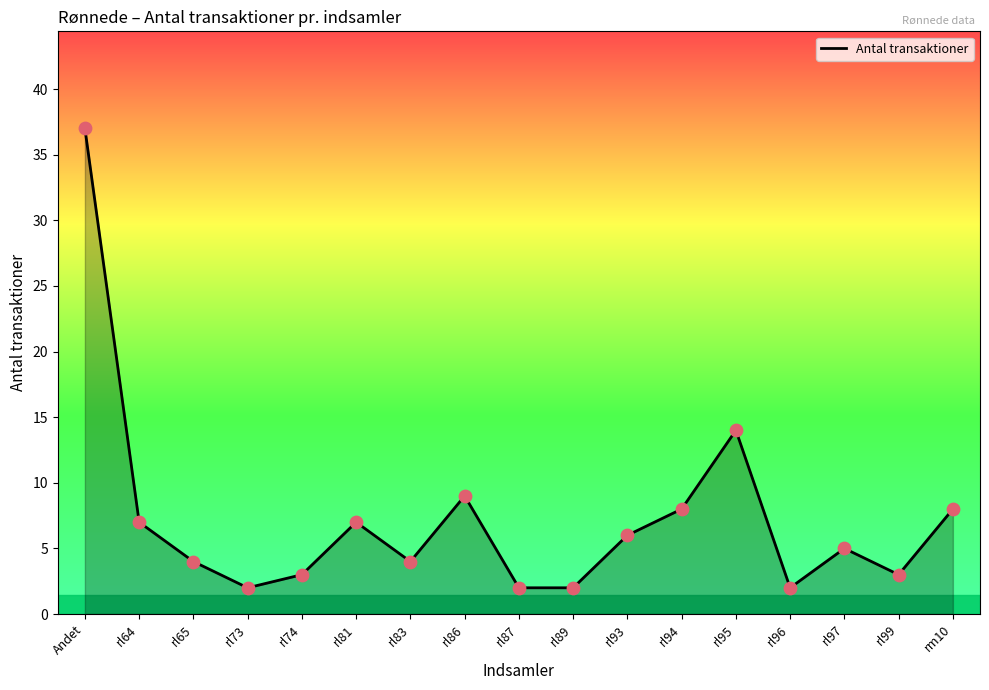

Approximately how many times larger is the value at rl96 compared to rl87?

1.0